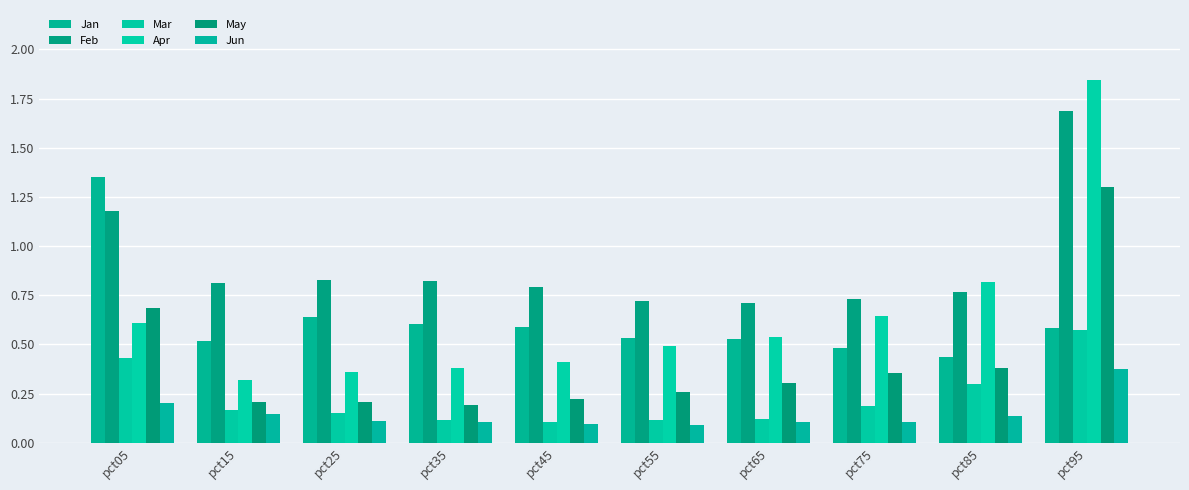

How many data points does each series have?

10